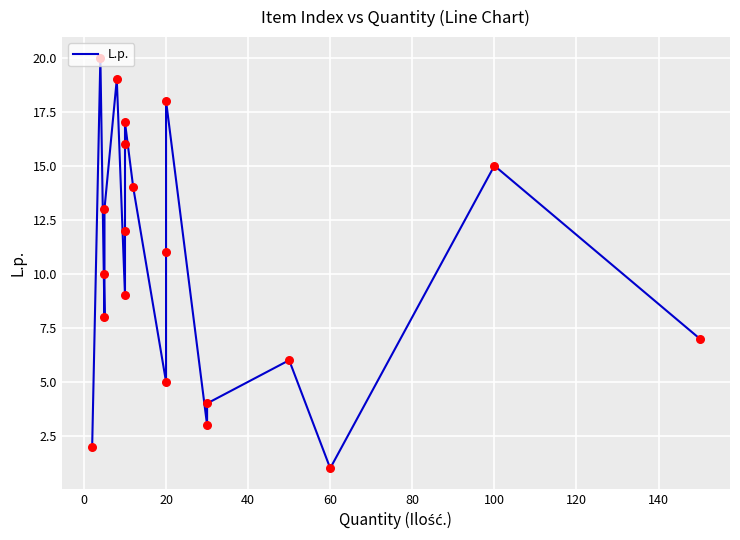

Between 140 and 40, which is larger?

140